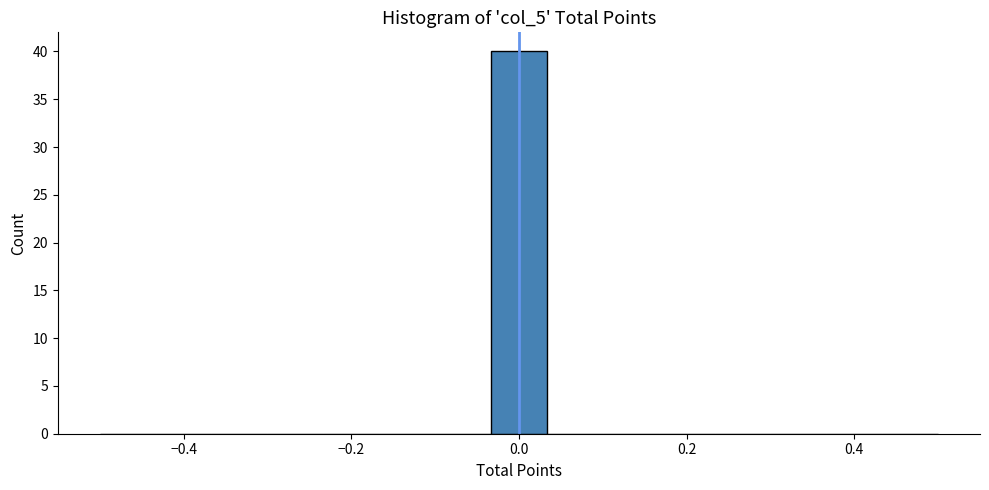

Read against the x-axis, roughly where is the centre of the tallest bar?

0.00